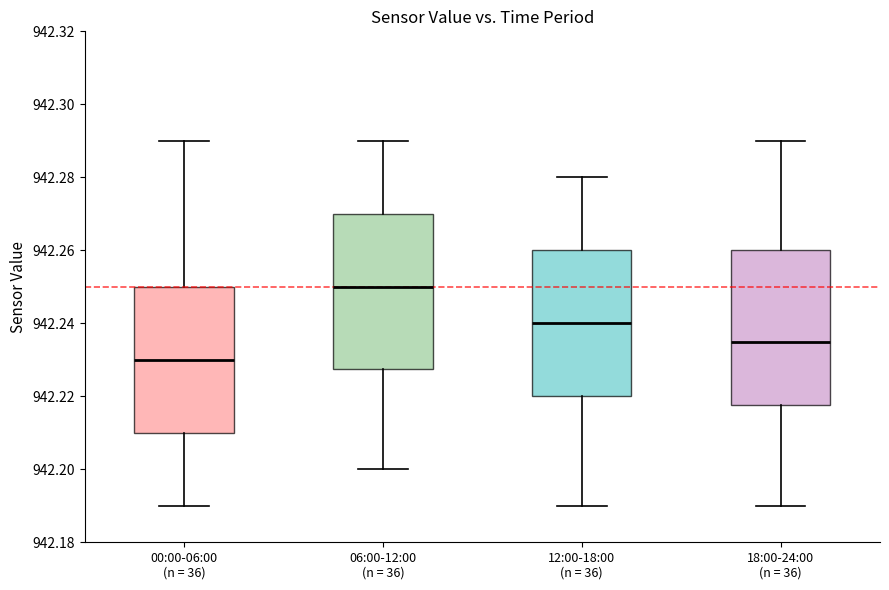

Reading left to right, read every box against the y-axis: the position of its median line, the range the box covers, and the ends of its whiskers. The values are not printed on the chart, so give them approximately, as read against the axis.

00:00-06:00 (n = 36): median 942.230, box 942.210 to 942.250, whiskers 942.190 to 942.290
06:00-12:00 (n = 36): median 942.250, box 942.228 to 942.270, whiskers 942.200 to 942.290
12:00-18:00 (n = 36): median 942.240, box 942.220 to 942.260, whiskers 942.190 to 942.280
18:00-24:00 (n = 36): median 942.236, box 942.218 to 942.260, whiskers 942.190 to 942.290